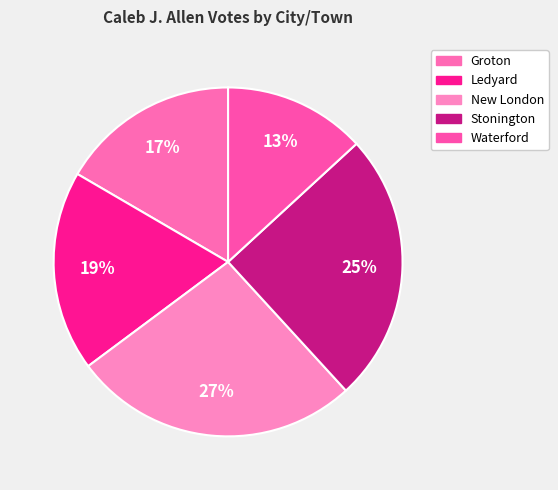

Which has a higher value, Waterford or Groton?

Groton